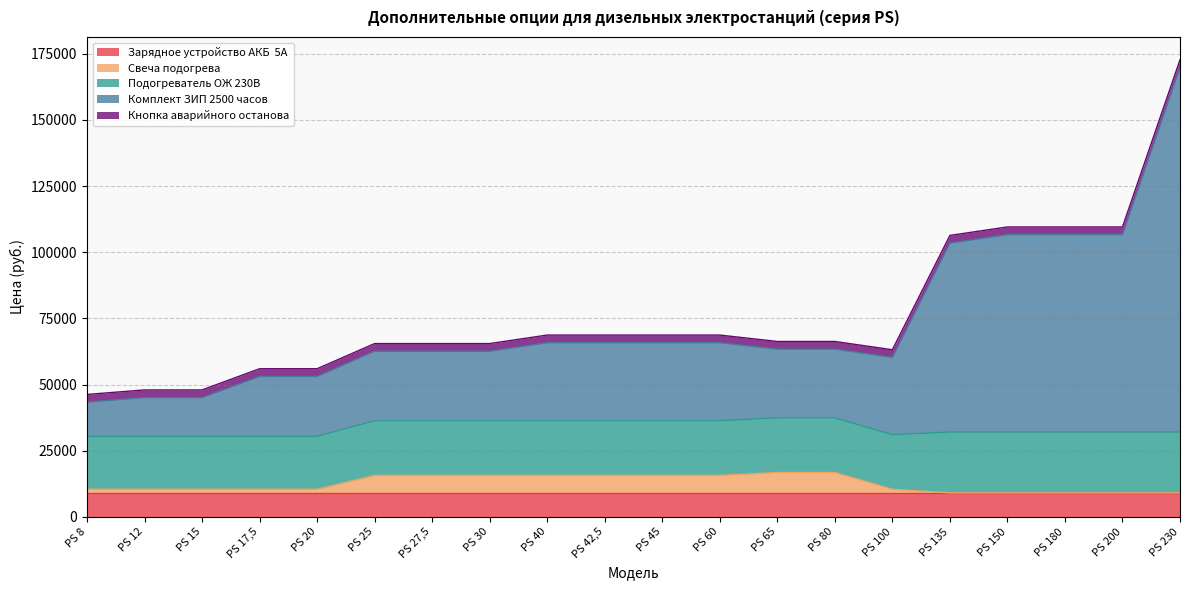

At how many categories does at least one series exceed 127999?

1